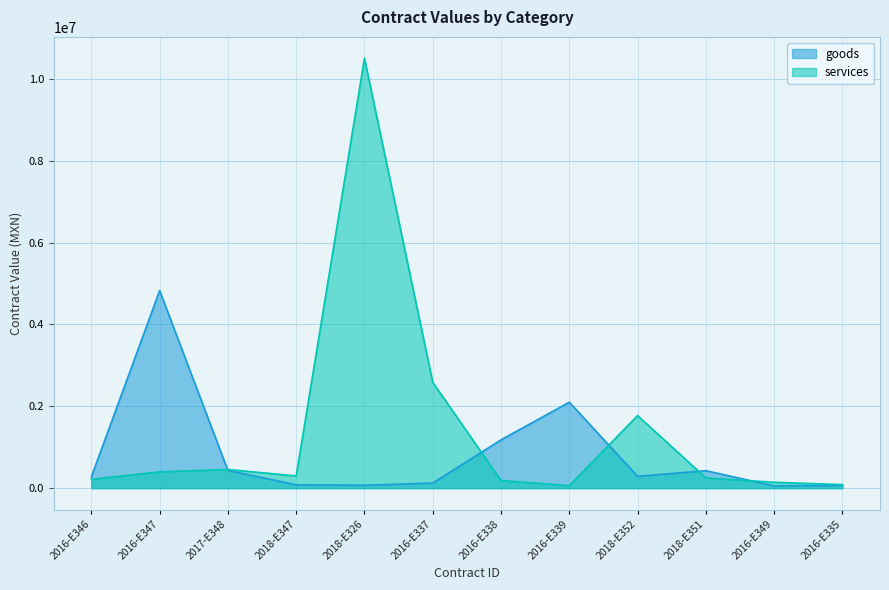

True or false: goods has a value of 41566.0 at 2018-E347.

False